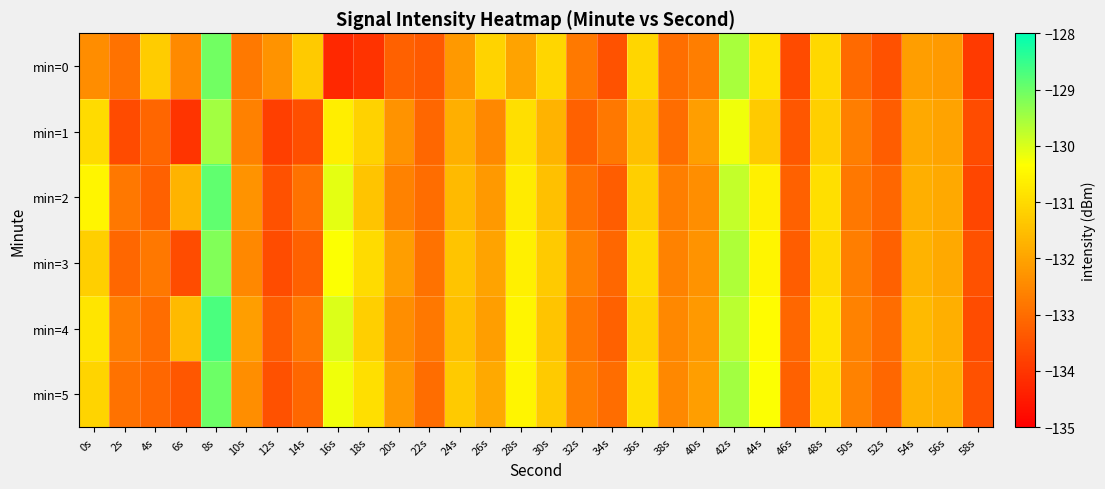

At how many categories does at least one series exceed -131?

9